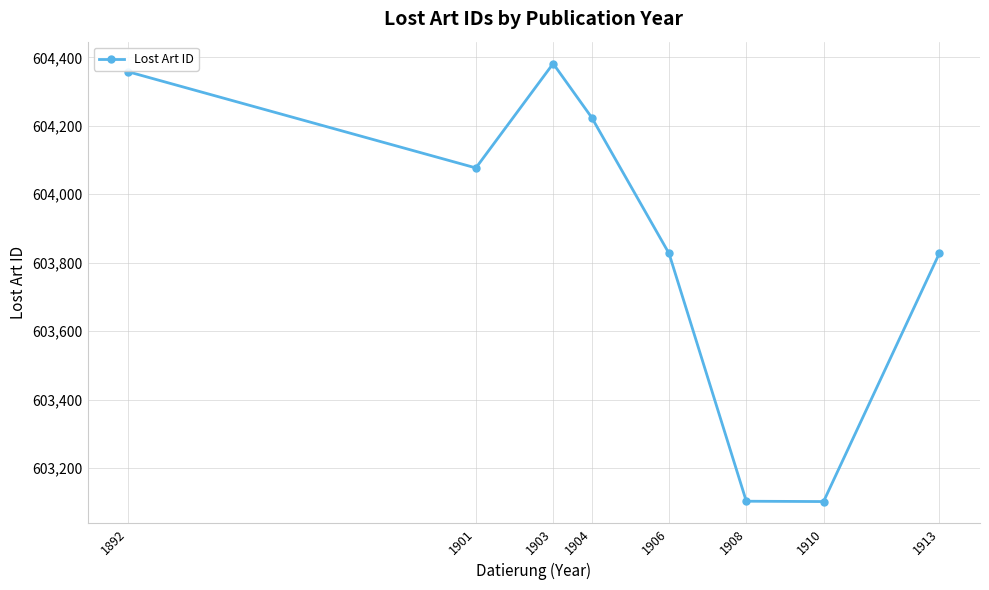

What is the minimum value shown in the chart?

603102